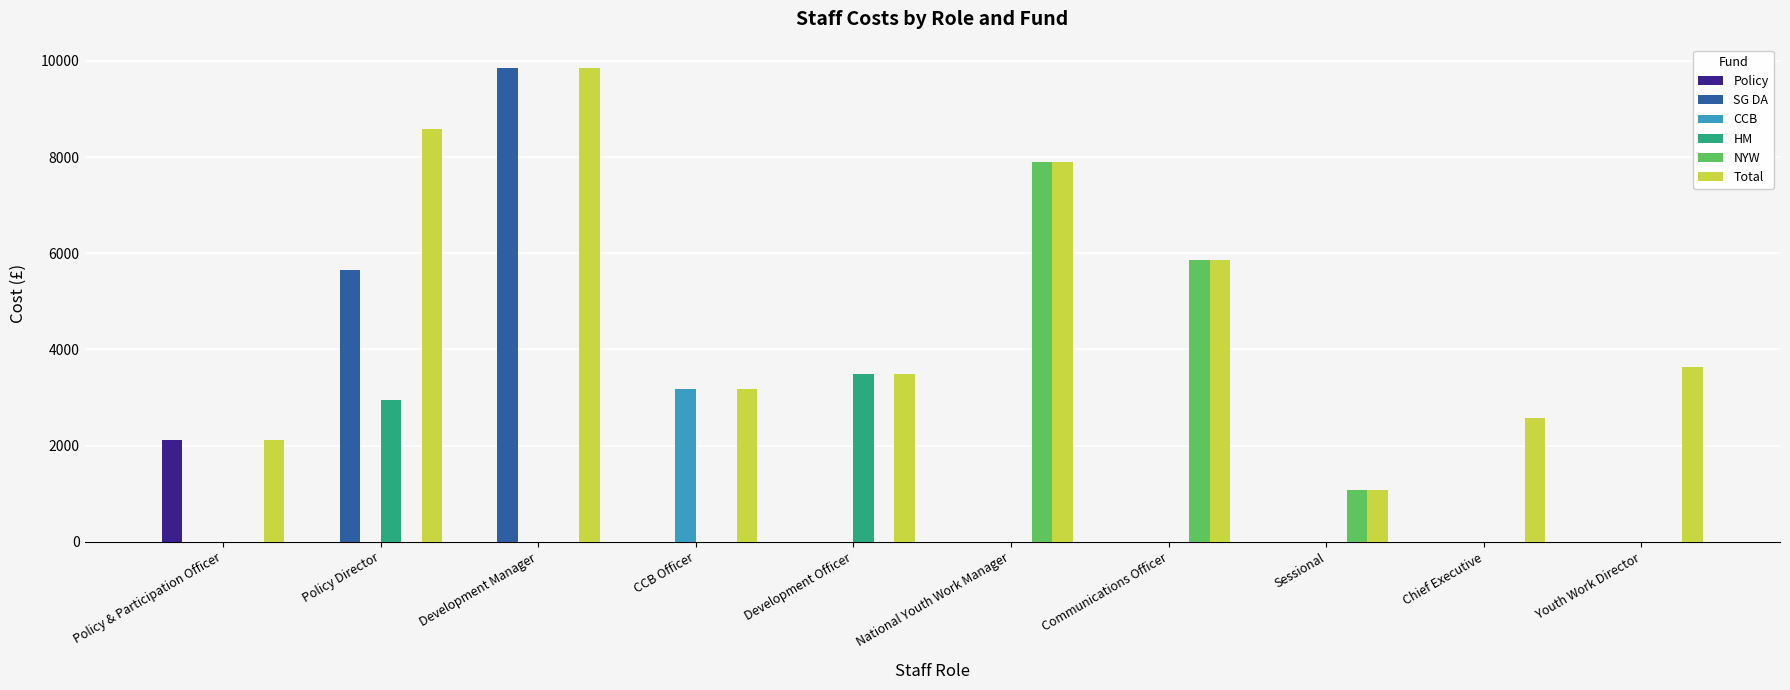

At which label is NYW closest to 3951?

Communications Officer